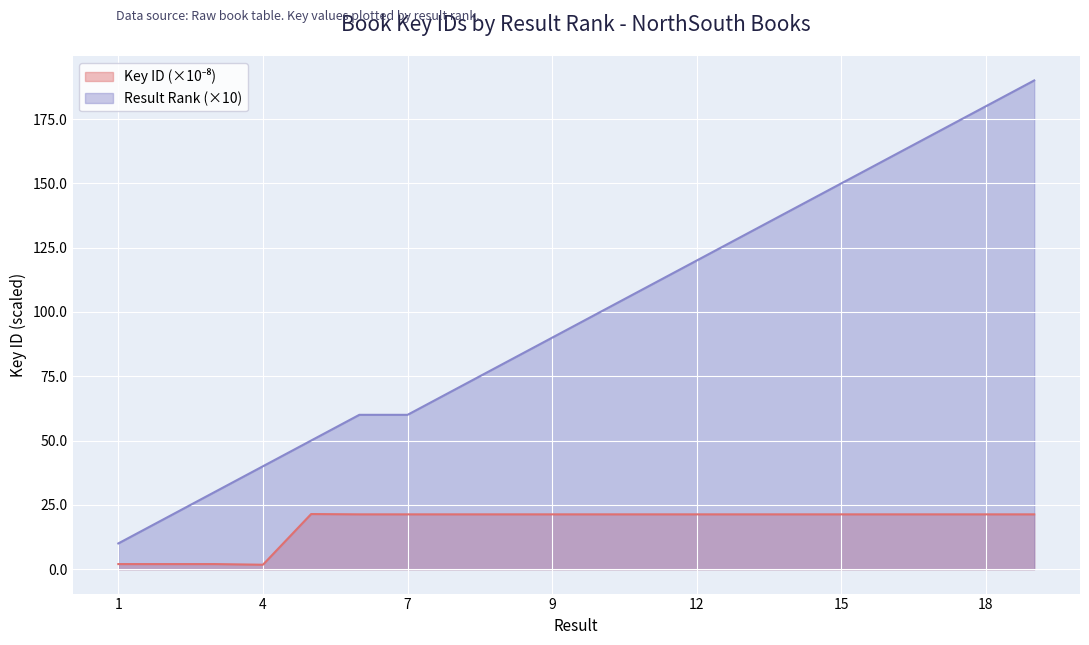

Which category has the lowest value in the Result (x100M) series?

1